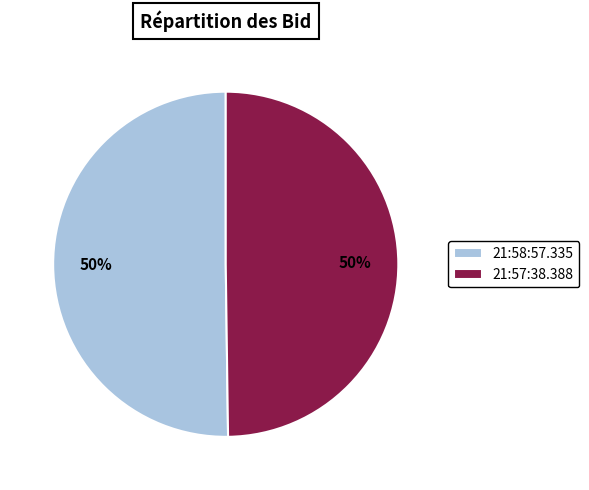

Count the number of slices in the pie.

2